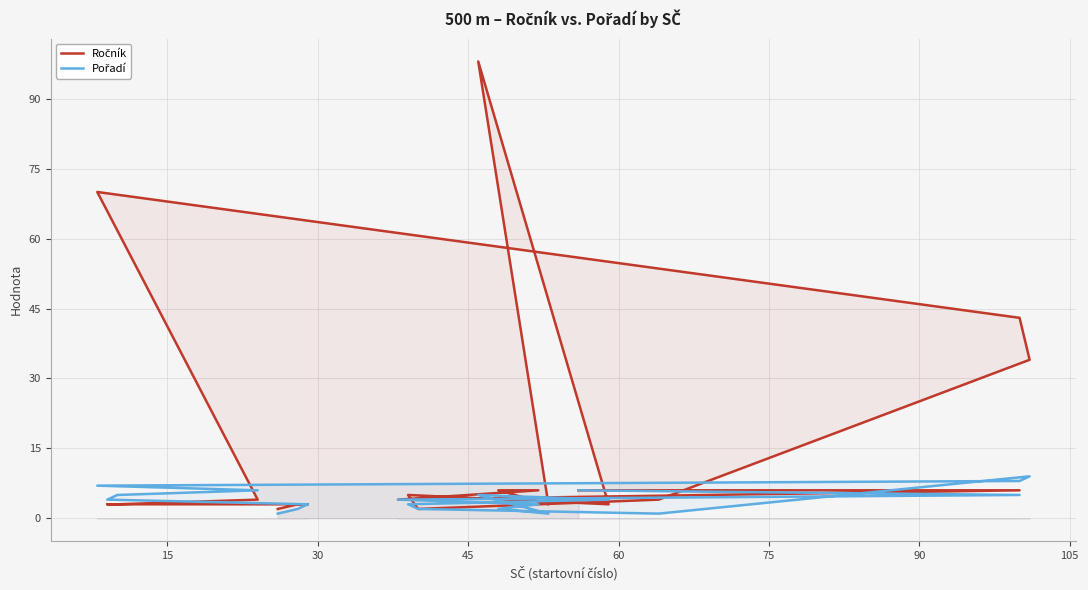

Between which two adjacent categories do Pořadí and Ročník first intersect?

75 and 90